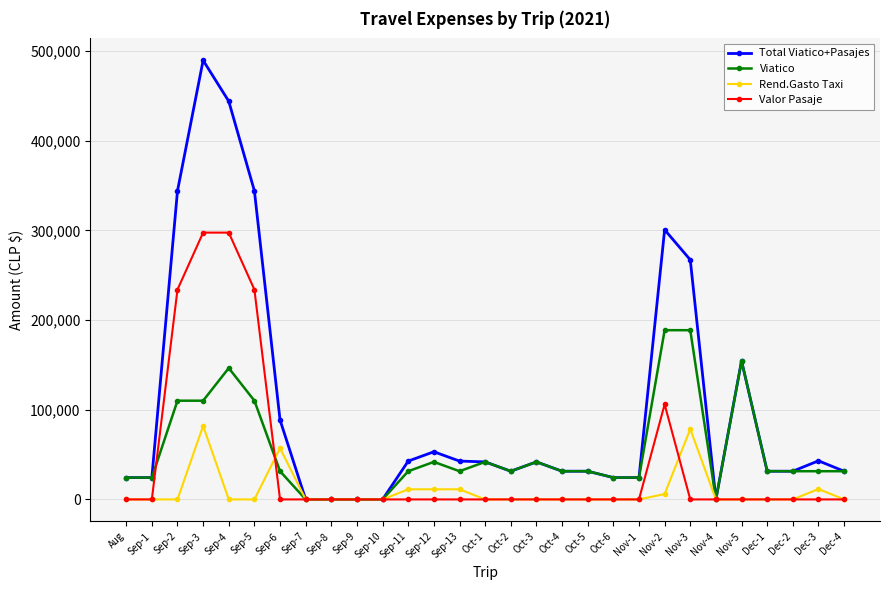

What is the difference between the maximum and second lowest values in the Valor Pasaje series?

297478